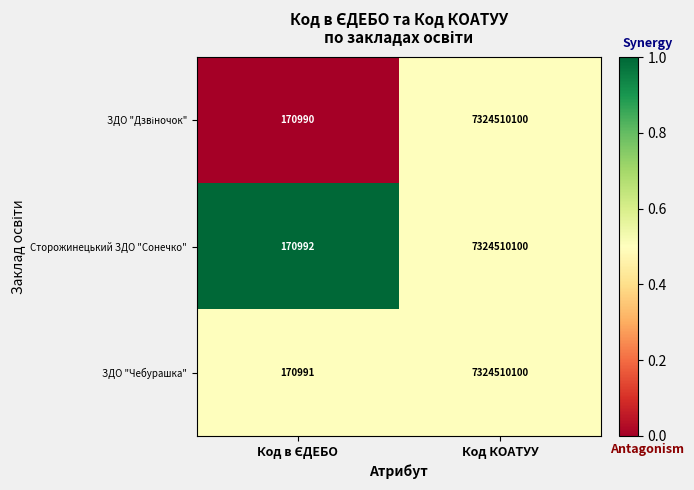

Which series has the largest total across all categories?

Сторожинецький ЗДО "Сонечко"